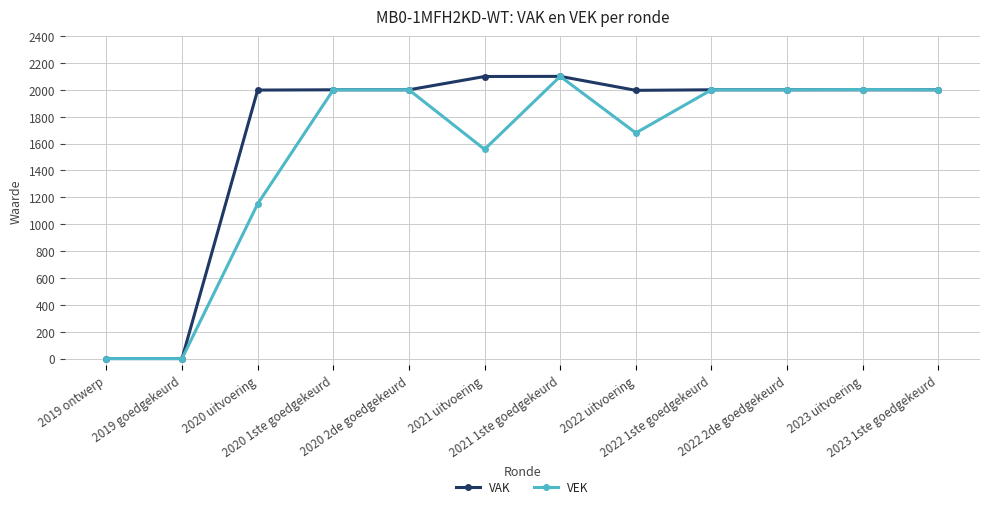

What position from the right is 2022 uitvoering?

5